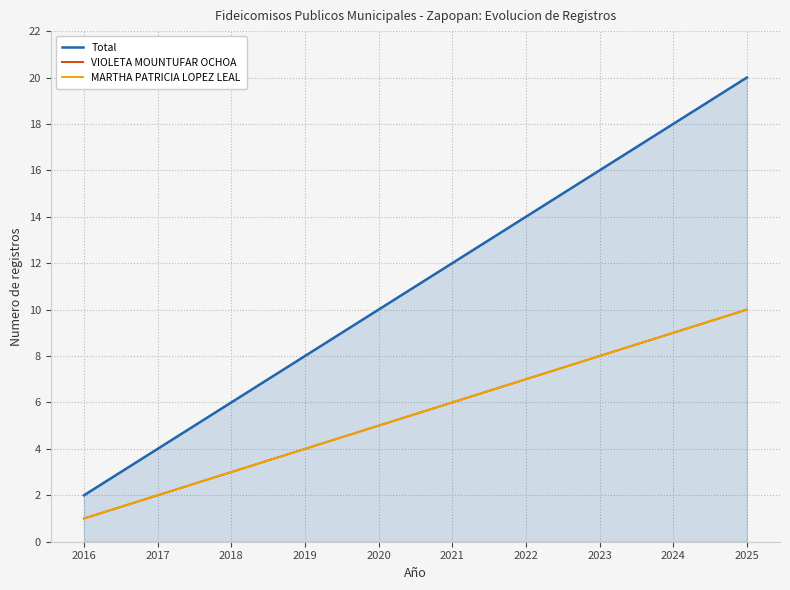

Does the chart have visible grid lines?

Yes